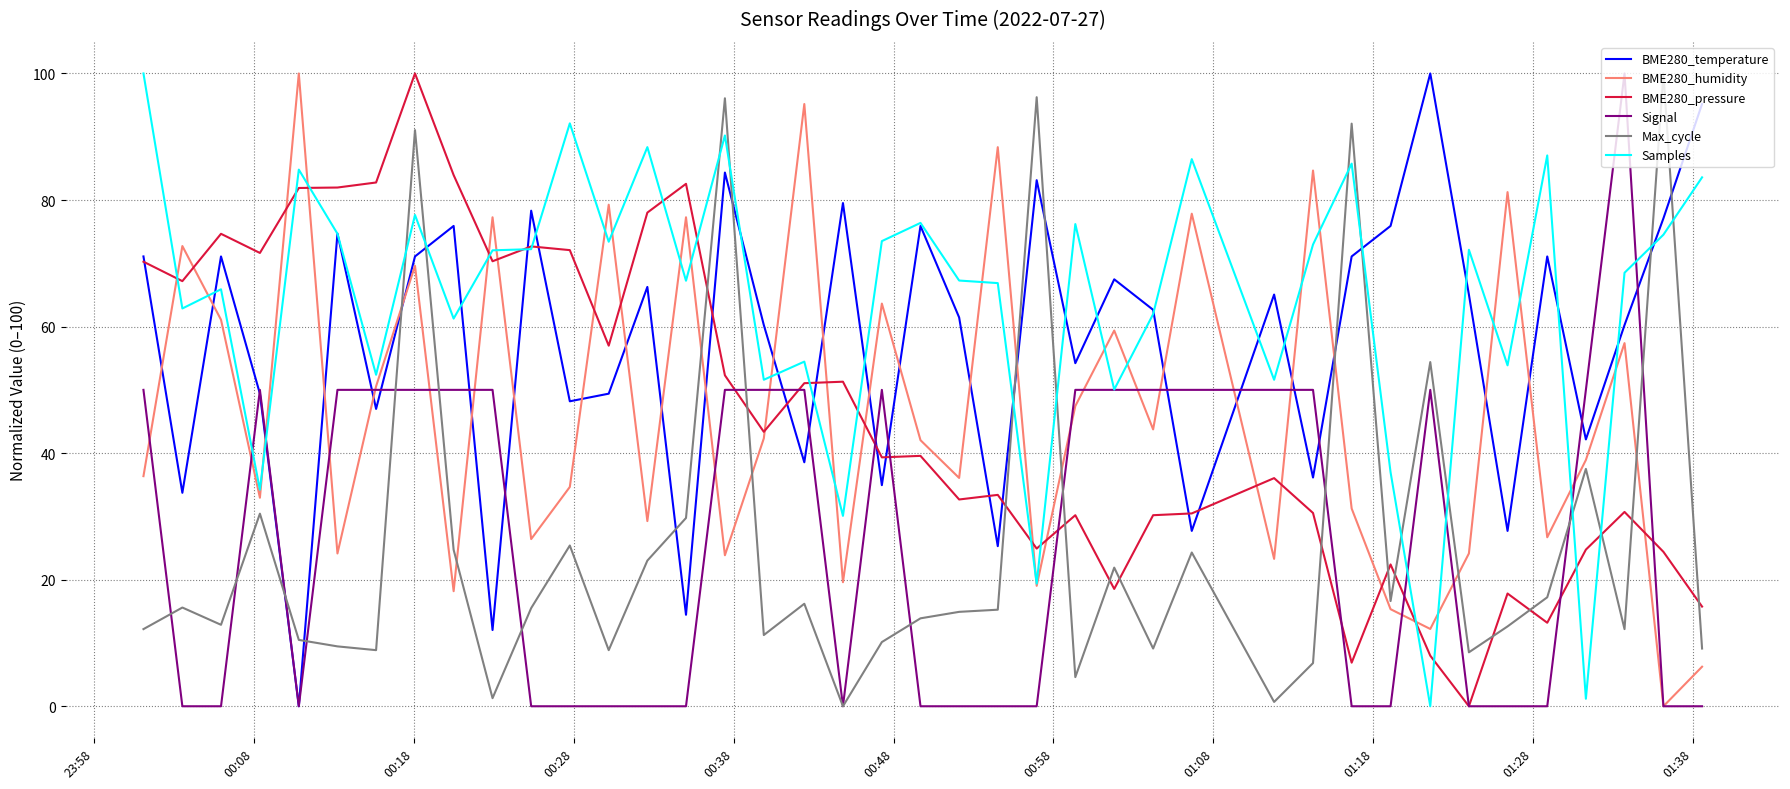

Which series has the largest total across all categories?

Samples